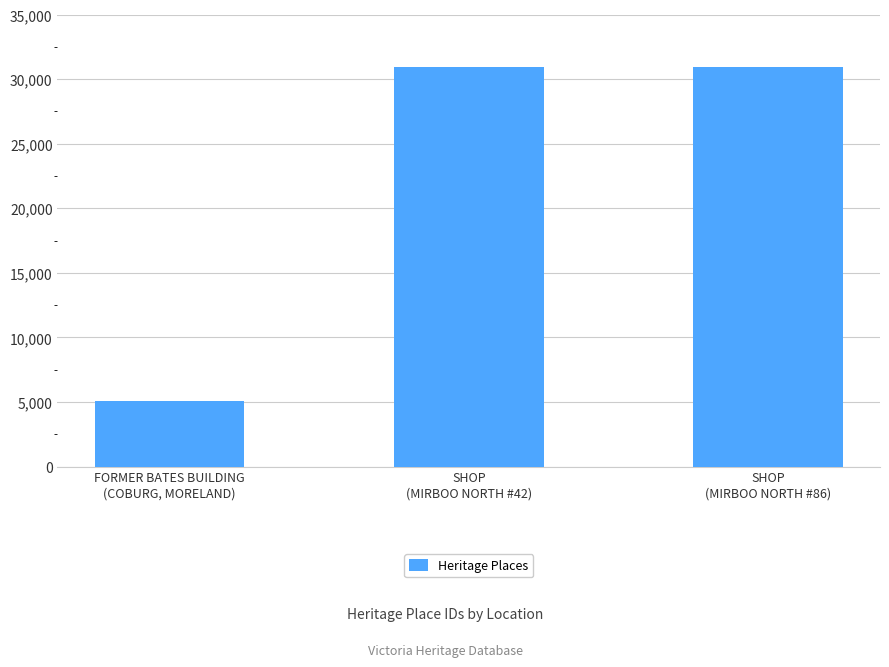

What is the change in value from SHOP
(MIRBOO NORTH #42) to SHOP
(MIRBOO NORTH #86)?

+5